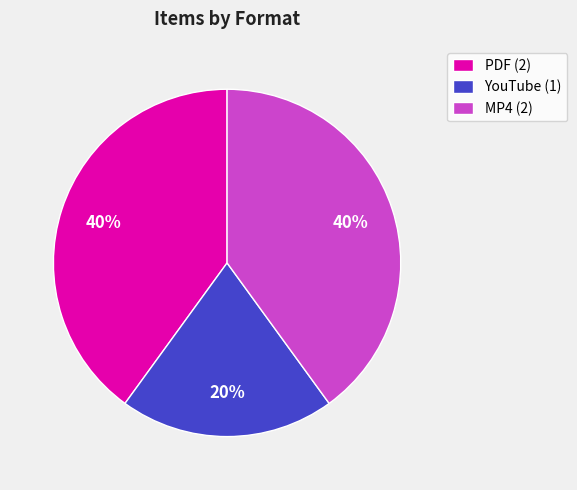

Which slice is the smallest?

YouTube (1)